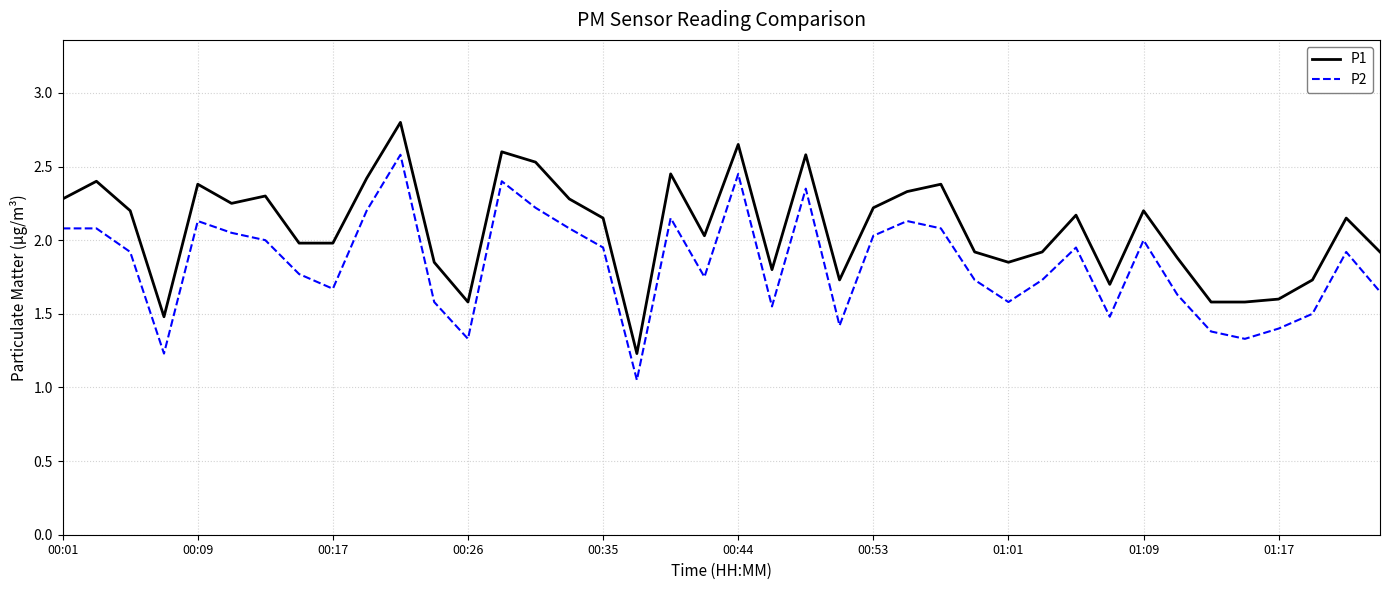

What is the greatest value displayed?

2.8